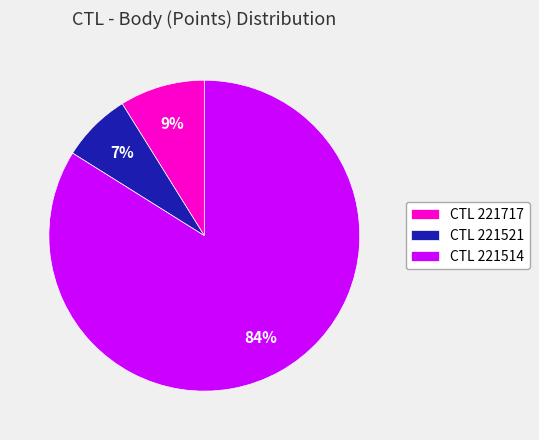

True or false: CTL 221717 accounts for 9% of the total.

True